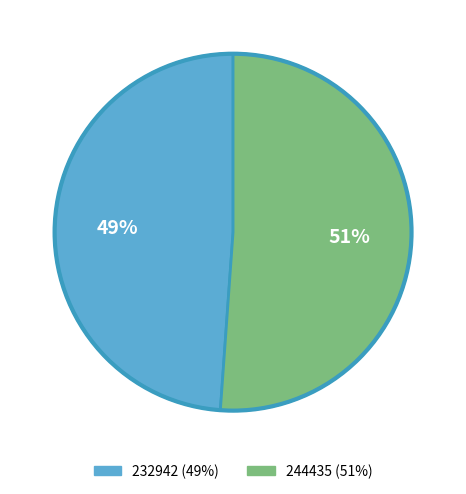

To the nearest percent, what is the difference between the largest and smallest slice percentages?

2%